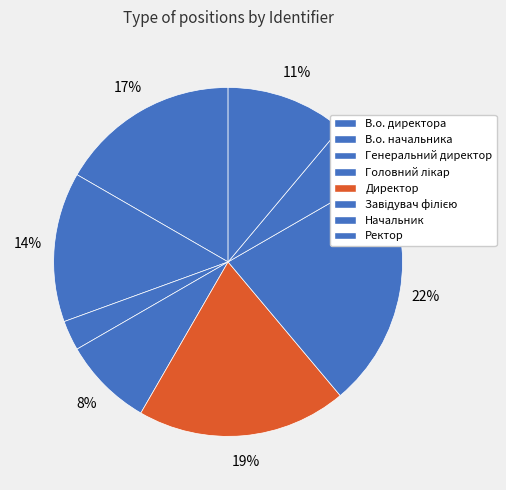

To the nearest percent, what is the average slice percentage?

12%